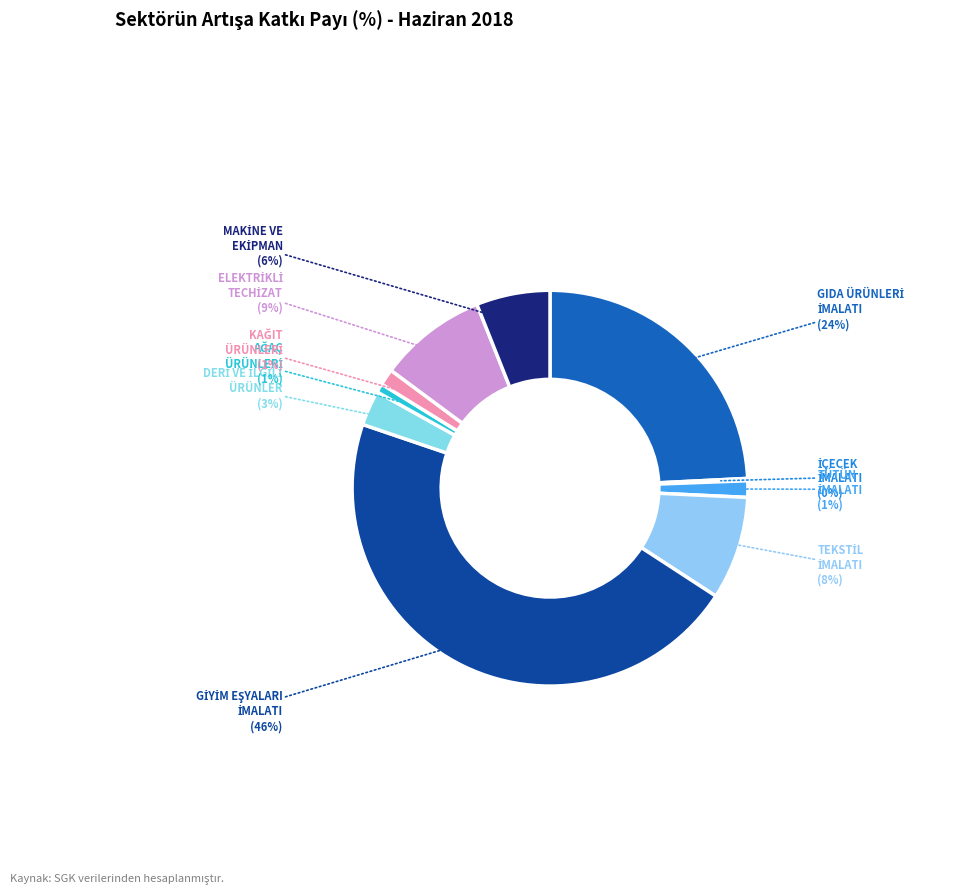

Is there any slice that represents more than half of the pie?

No